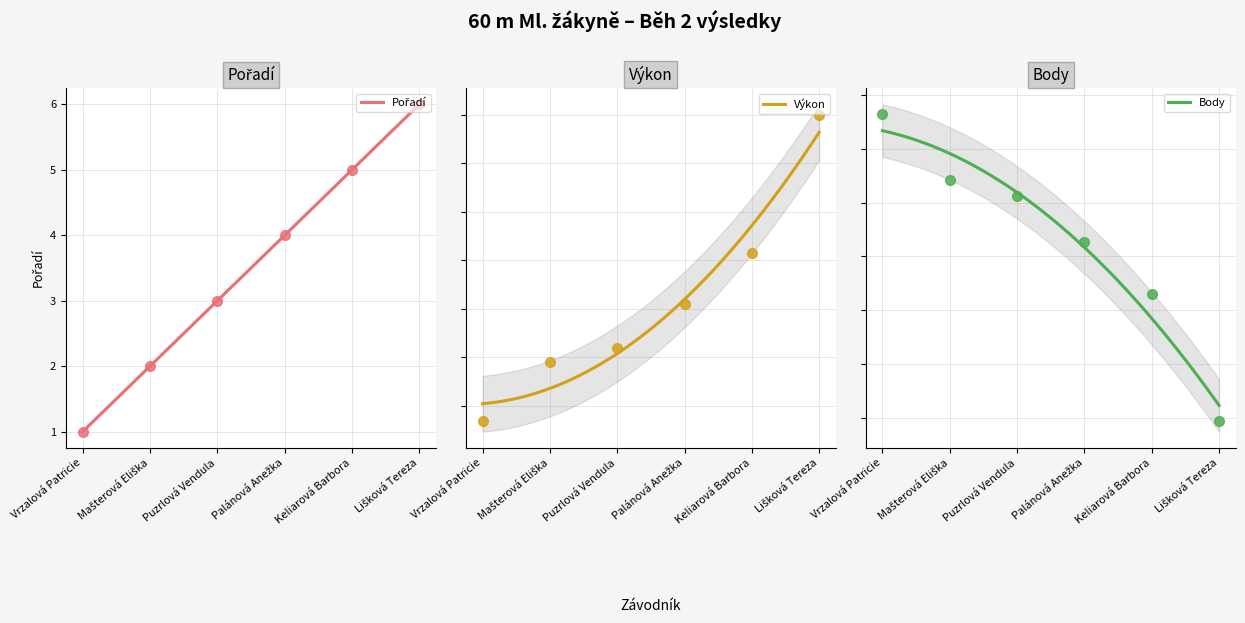

Which series has the largest total across all categories?

Body